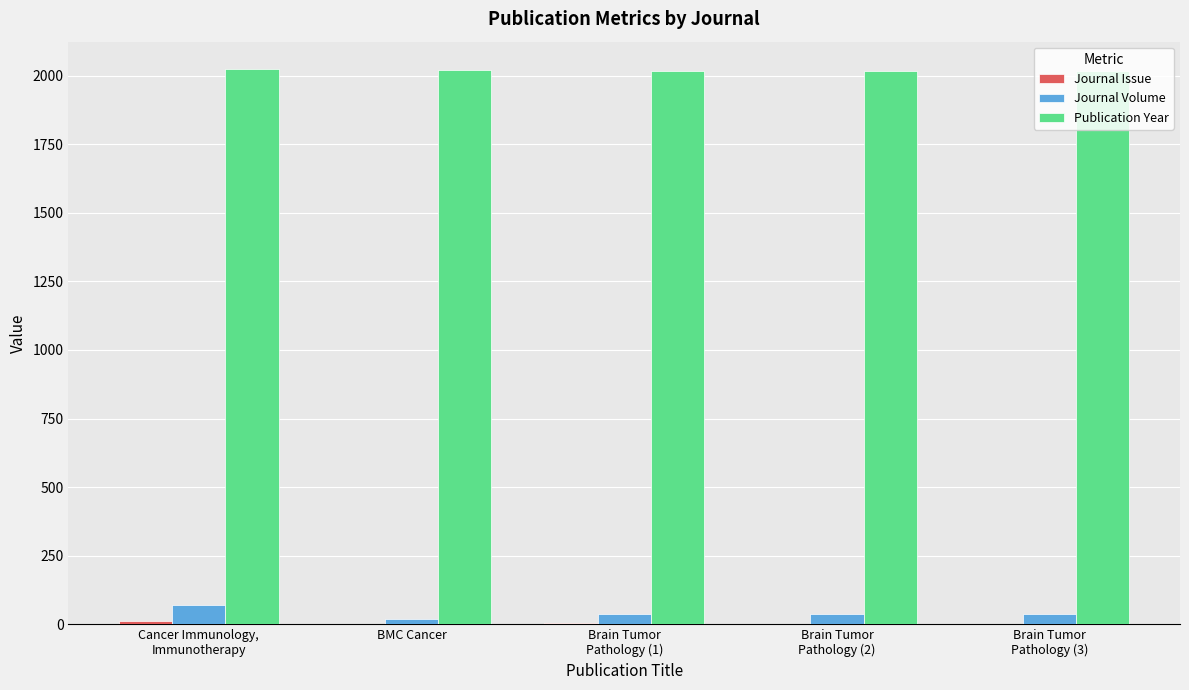

Is it true that Publication Year equals 2023 at Cancer Immunology,
Immunotherapy?

True